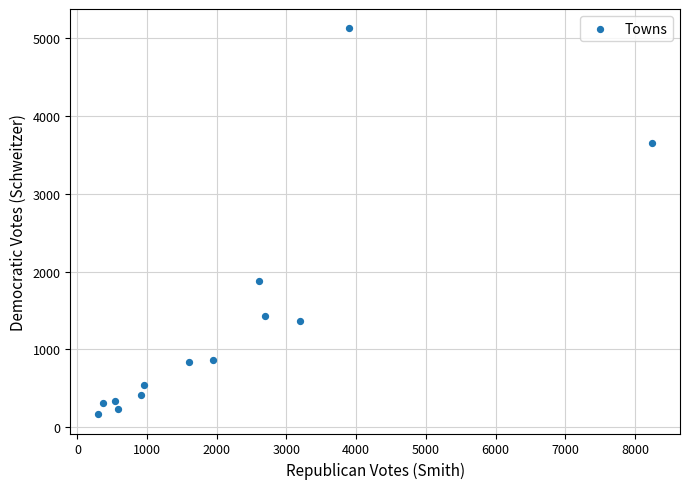

What is the range of X values (max minus min)?

7954